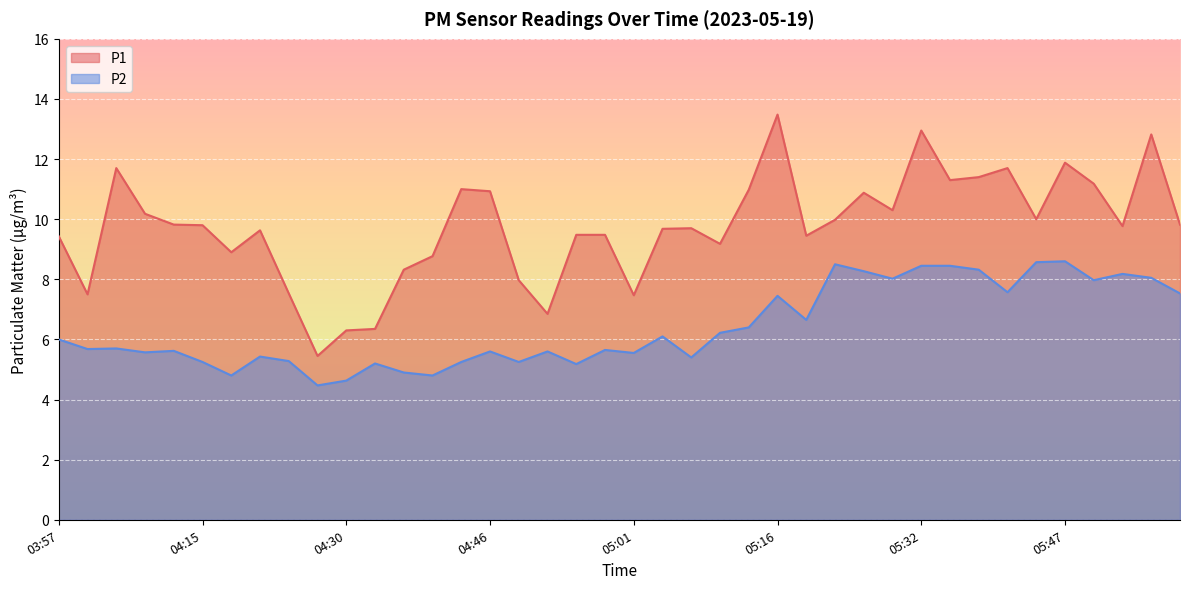

In P2, how many points are higher than both neighbors (excluding endpoints)?

12